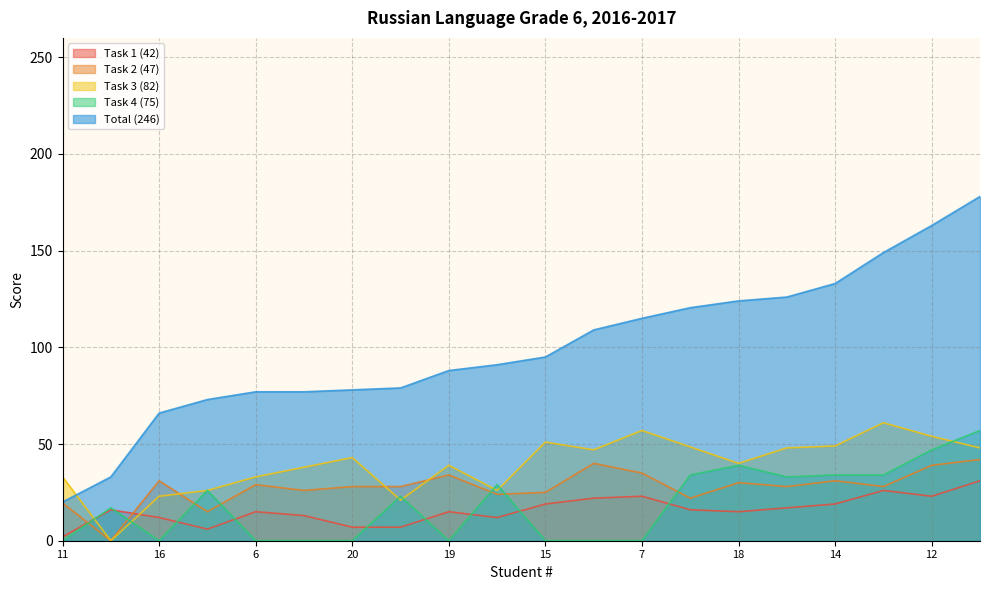

Where does the Task 1 (42) series first go above 16?

1